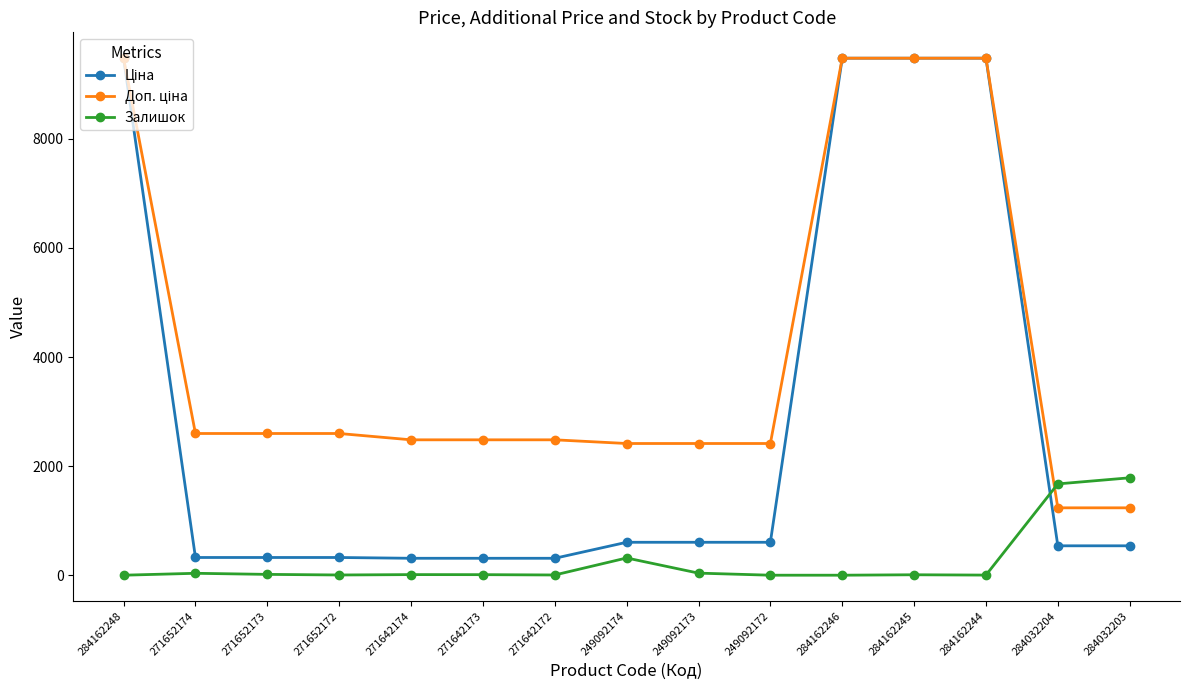

At how many categories does at least one series exceed 4358?

4